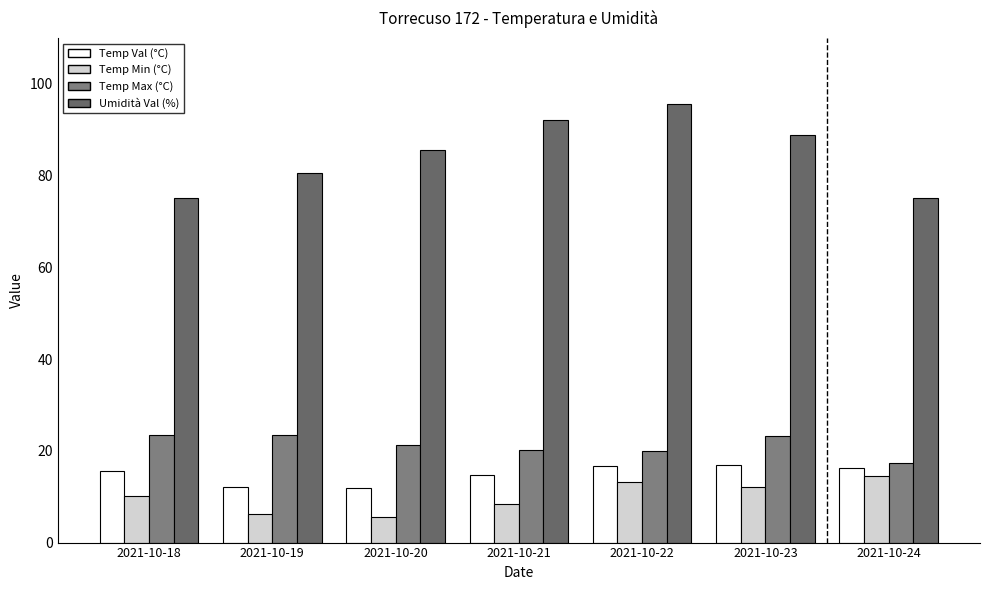

What is the value of the Temp Max (°C) bar at the 1st from the left?

23.5